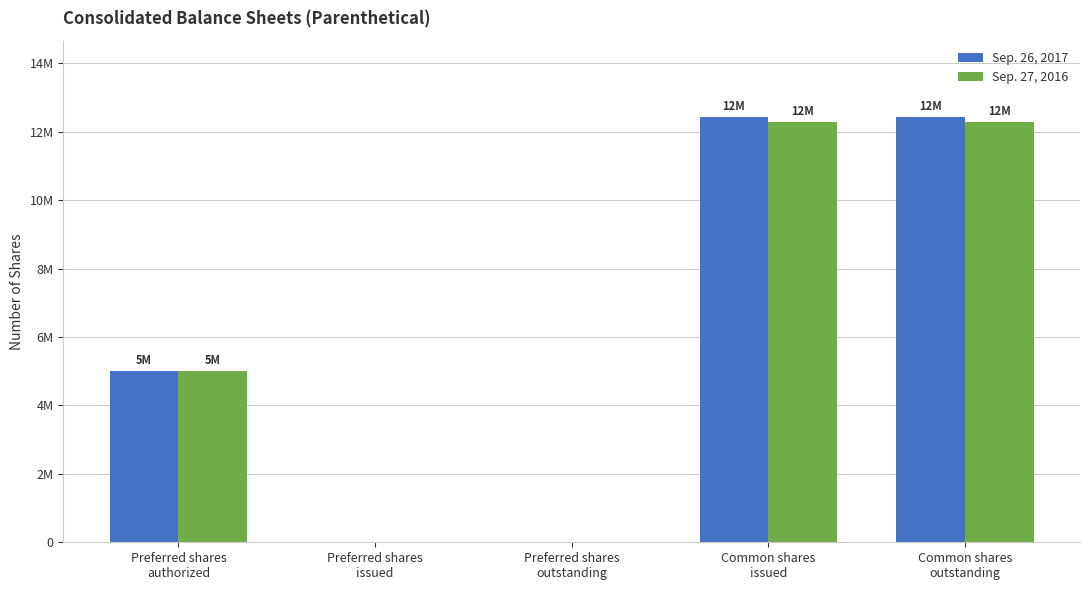

What are all the series names shown in the legend?

Sep. 26, 2017, Sep. 27, 2016